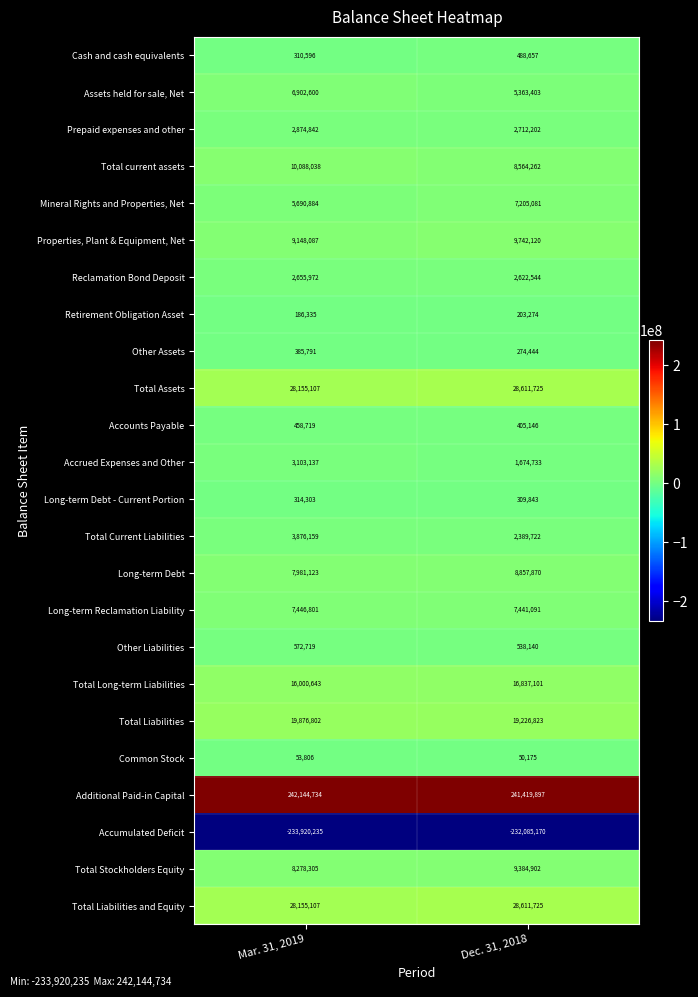

What is the total value across all series at Dec. 31, 2018?

170849710